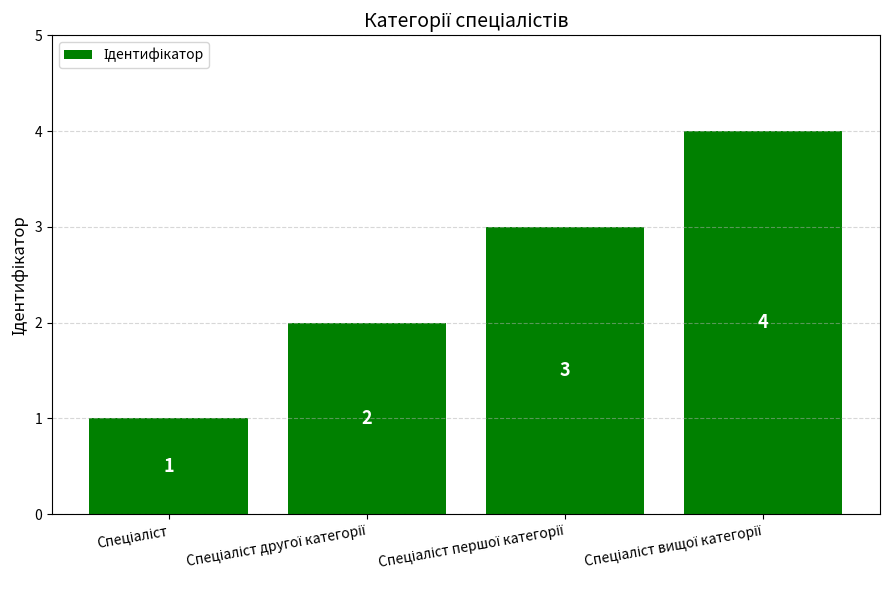

How many values are between 2 and 4?

3